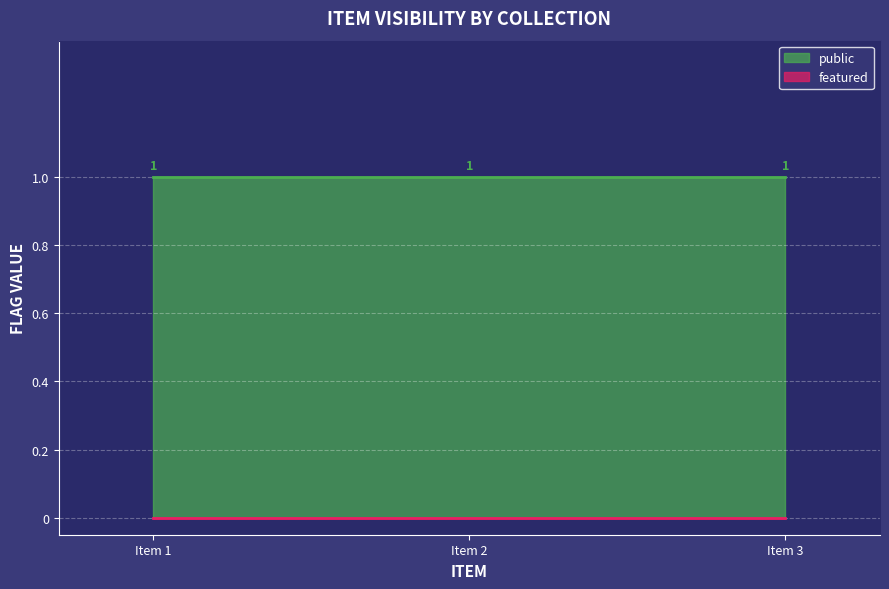

What is the sum of all public values?

3